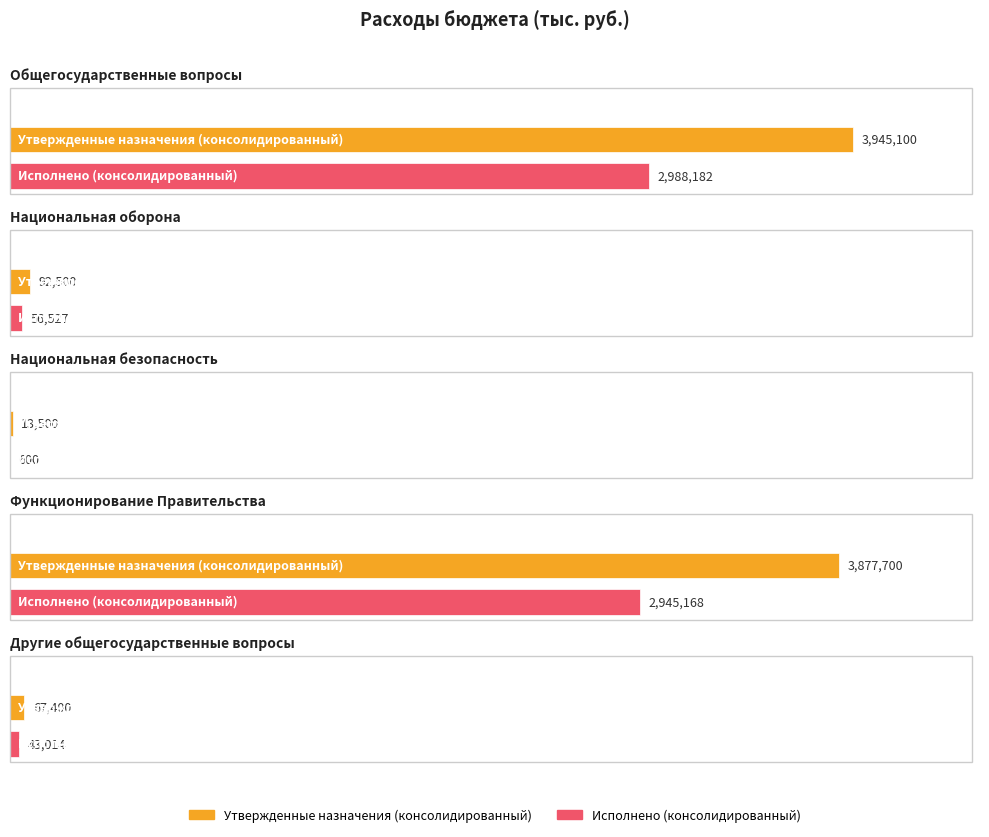

How many data points does each series have?

5